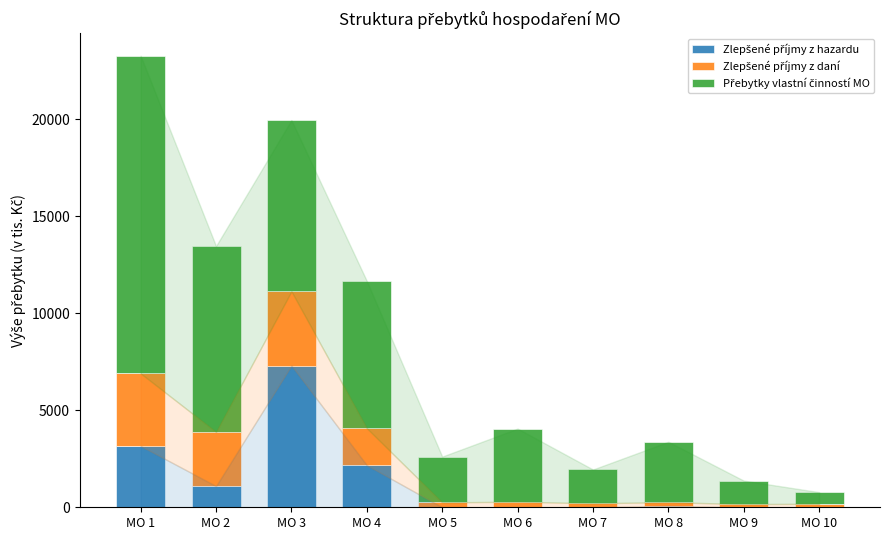

At which category is the sum across all series the highest?

MO 1